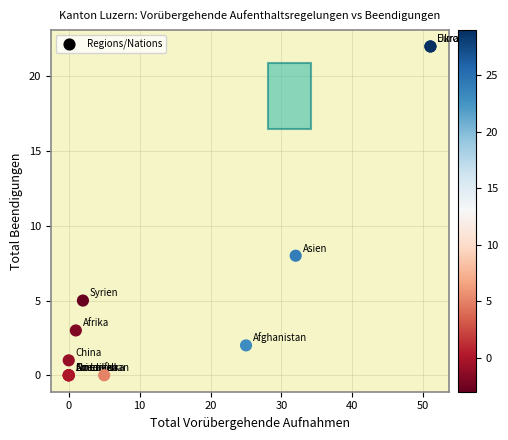

What Y value in the scatter plot is closest to 11?

8